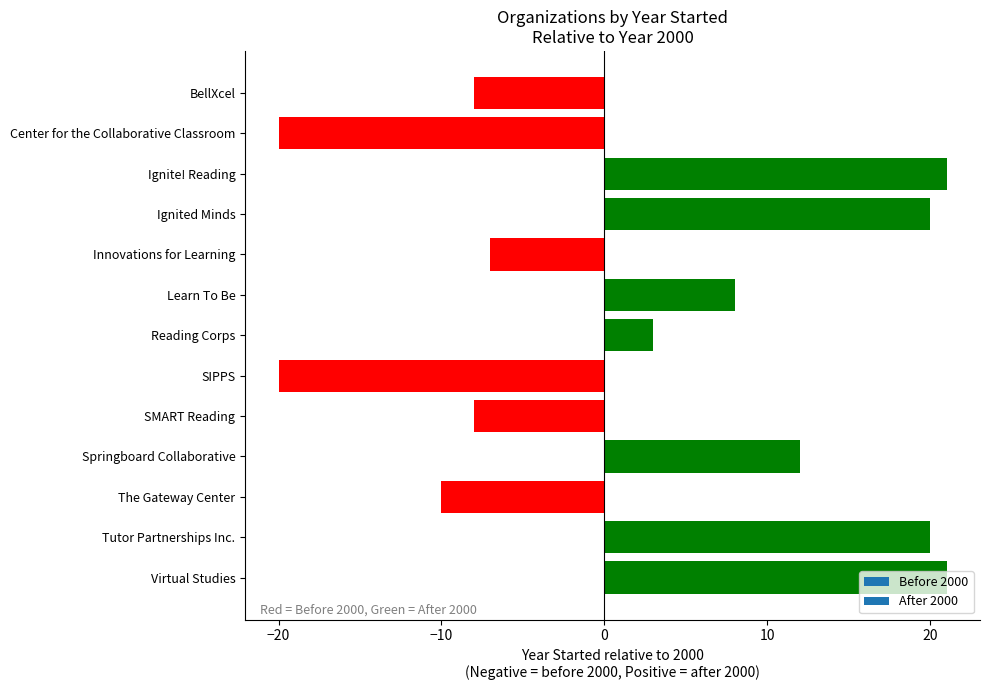

What is the minimum value shown in the chart?

-20